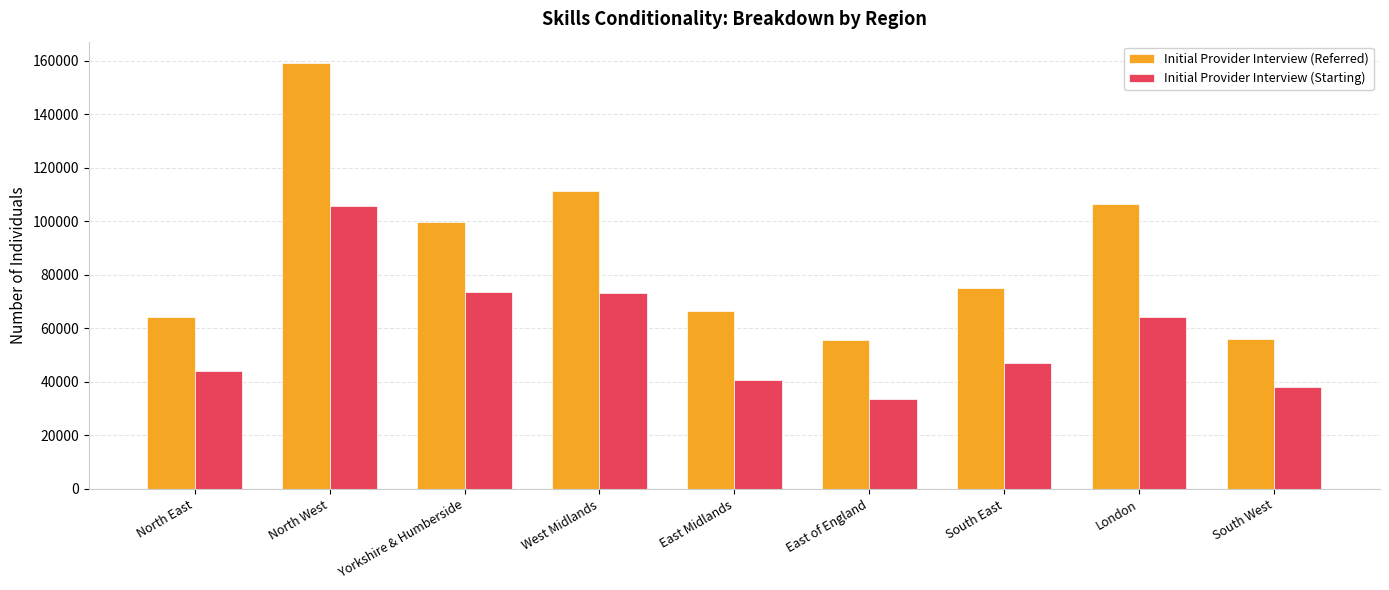

At which label does Initial Provider Interview (Starting) reach its peak?

North West